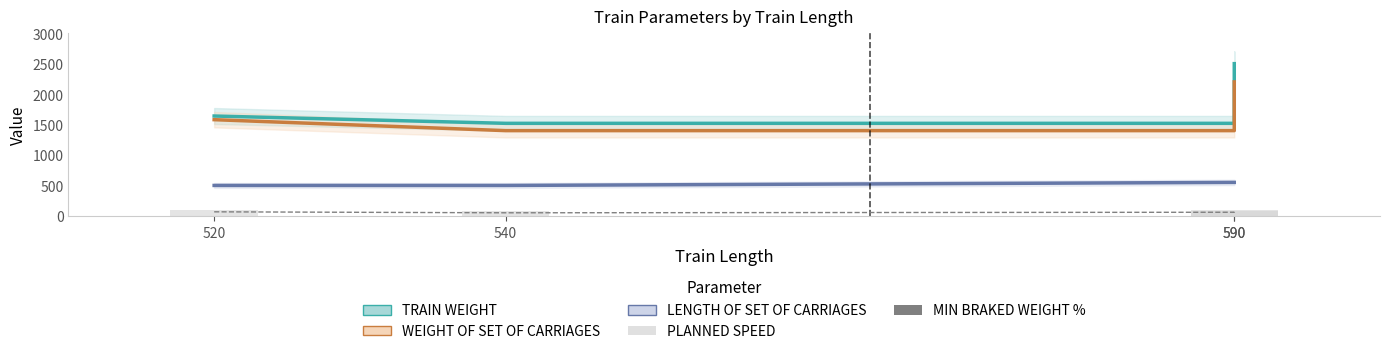

What is the approximate value of LENGTH OF SET OF CARRIAGES at 590?

550